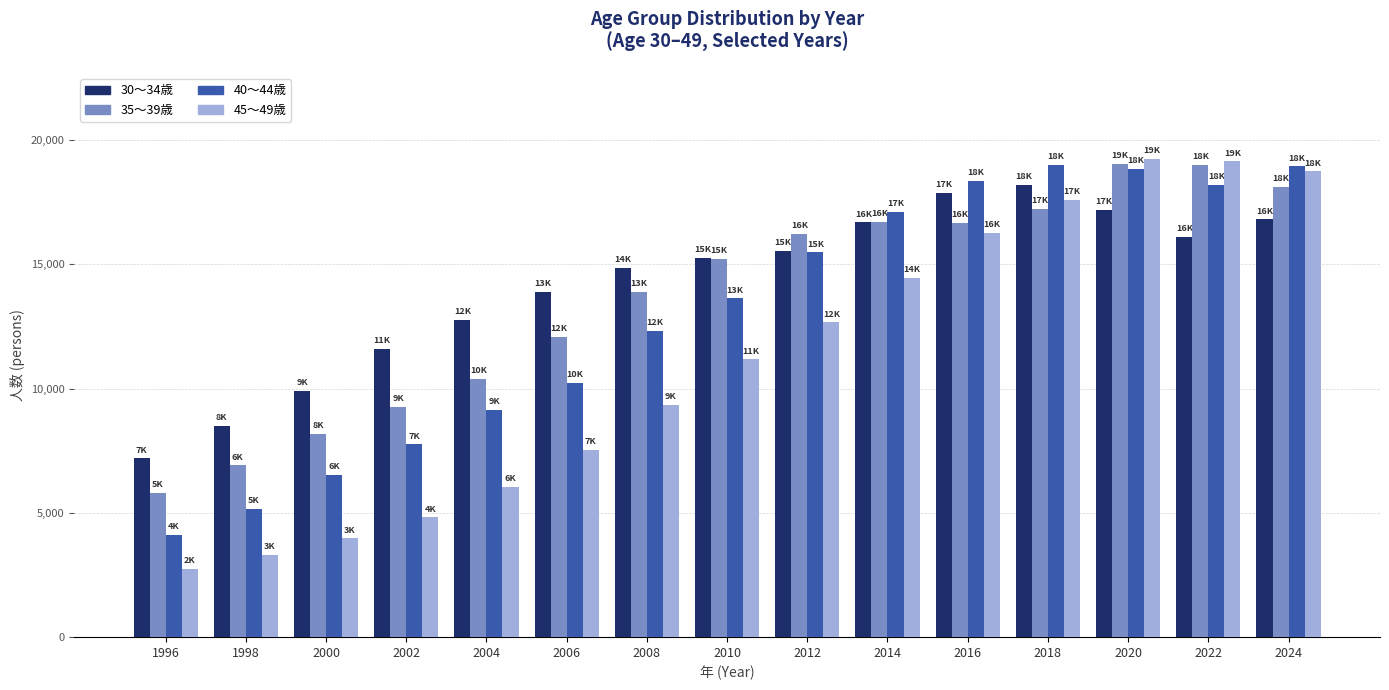

What is the difference between the maximum and second lowest values in the 30〜34歳 series?

9697